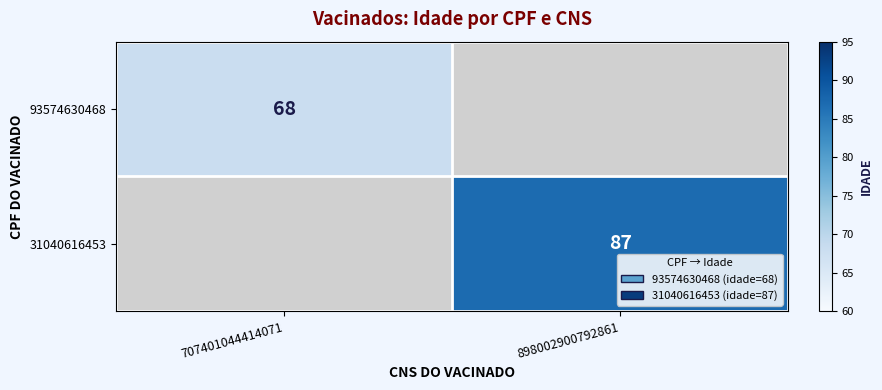

The 93574630468 series shows 120 at 707401044414071. True or false?

False